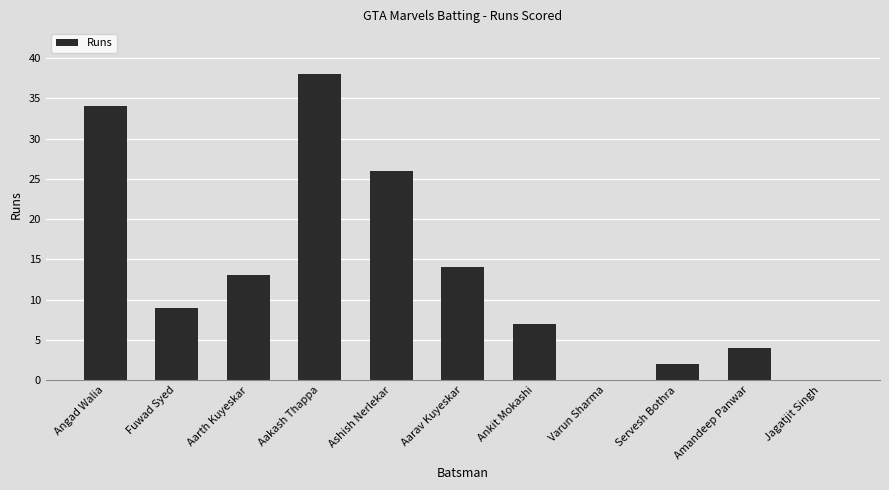

How many categories are shown in the chart?

11